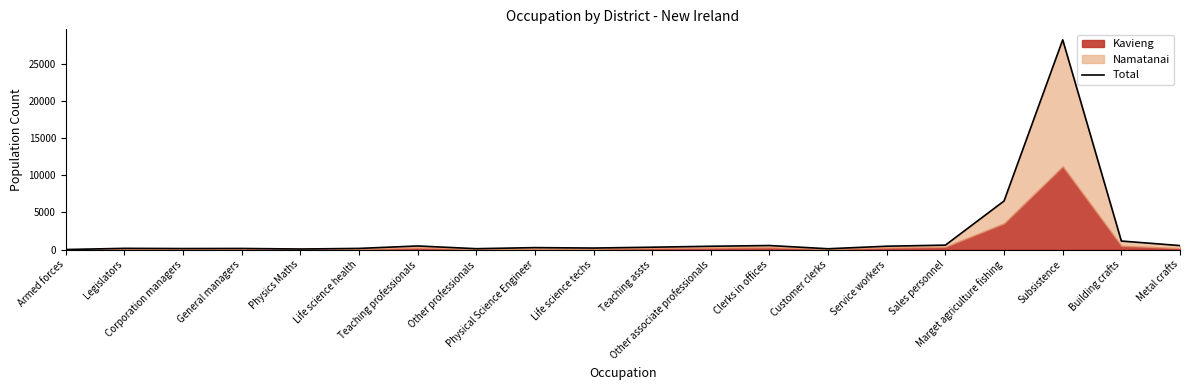

How many points are lower than both their immediate neighbors (excluding endpoints)?

5